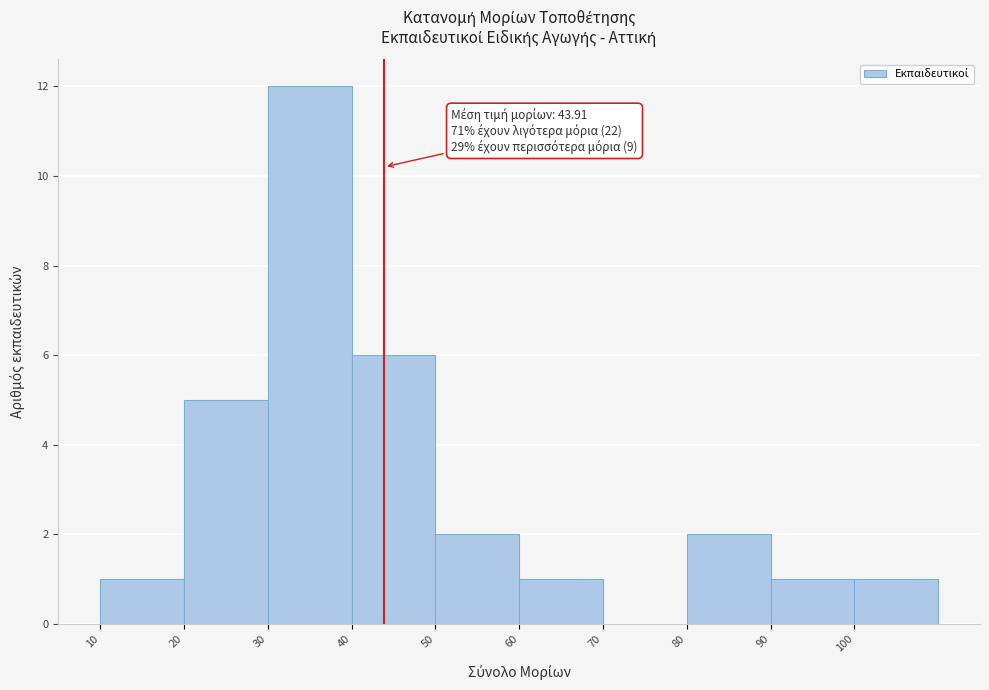

Over which range of the x-axis is the bar tallest?

30 to 40